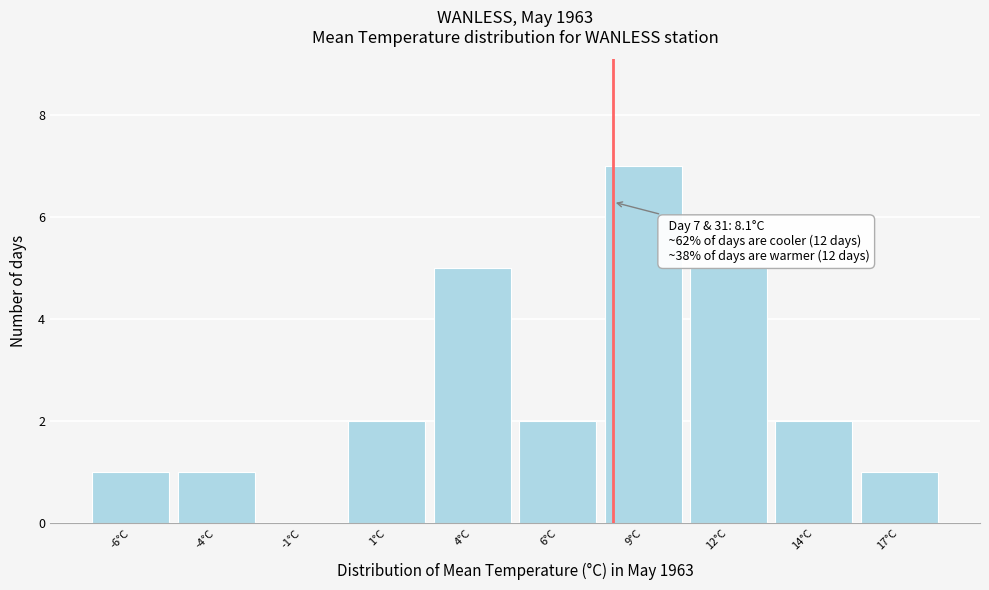

Reading left to right, list all the values displayed in this chart.

-6°C=1	-4°C=1	-1°C=0	1°C=2	4°C=5	6°C=2	9°C=7	12°C=5	14°C=2	17°C=1